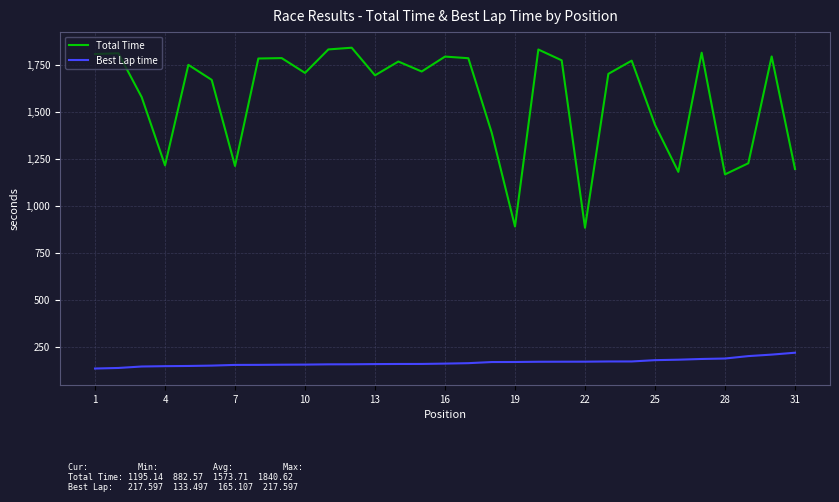

True or false: Best Lap time and Total Time cross at least once.

False